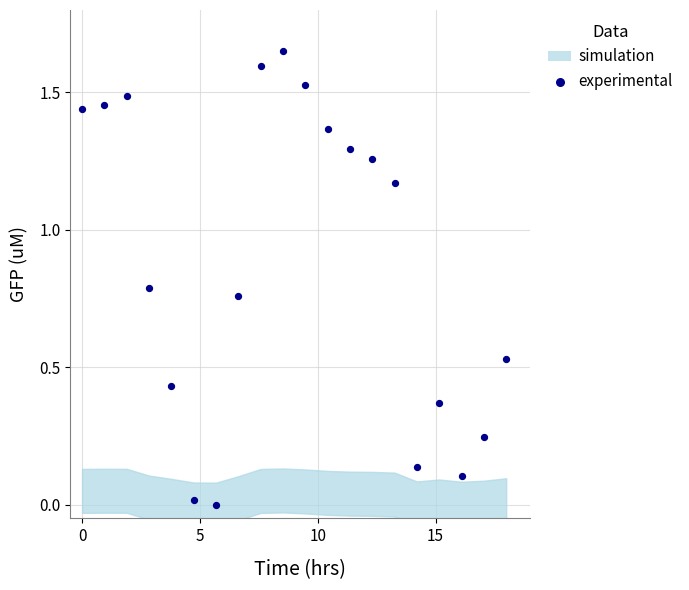

What is the range of X values (max minus min)?

18.0